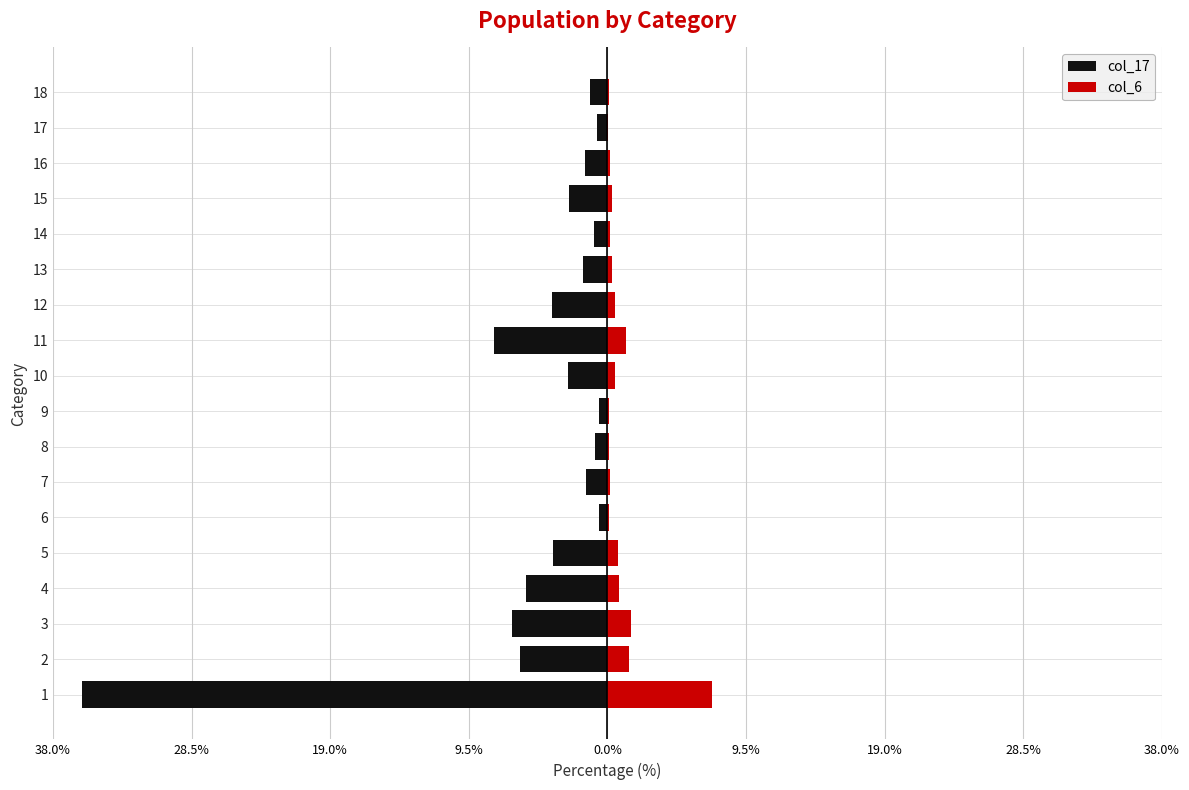

What is the sum of all col_6 values?

15.6